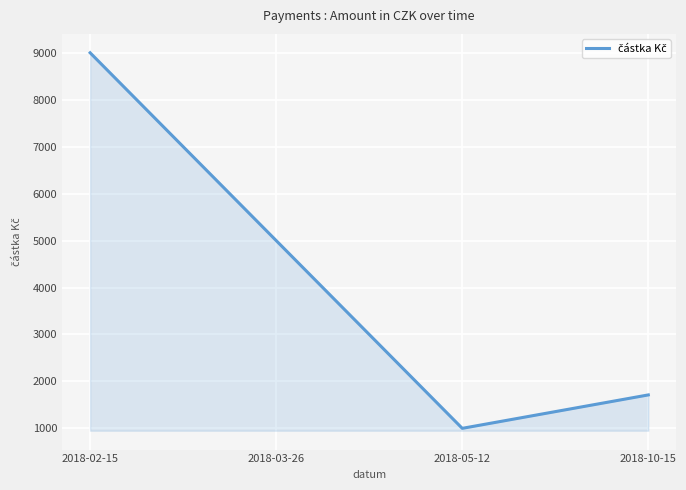

List the labels in order of value, largest first.

2018-02-15, 2018-03-26, 2018-10-15, 2018-05-12